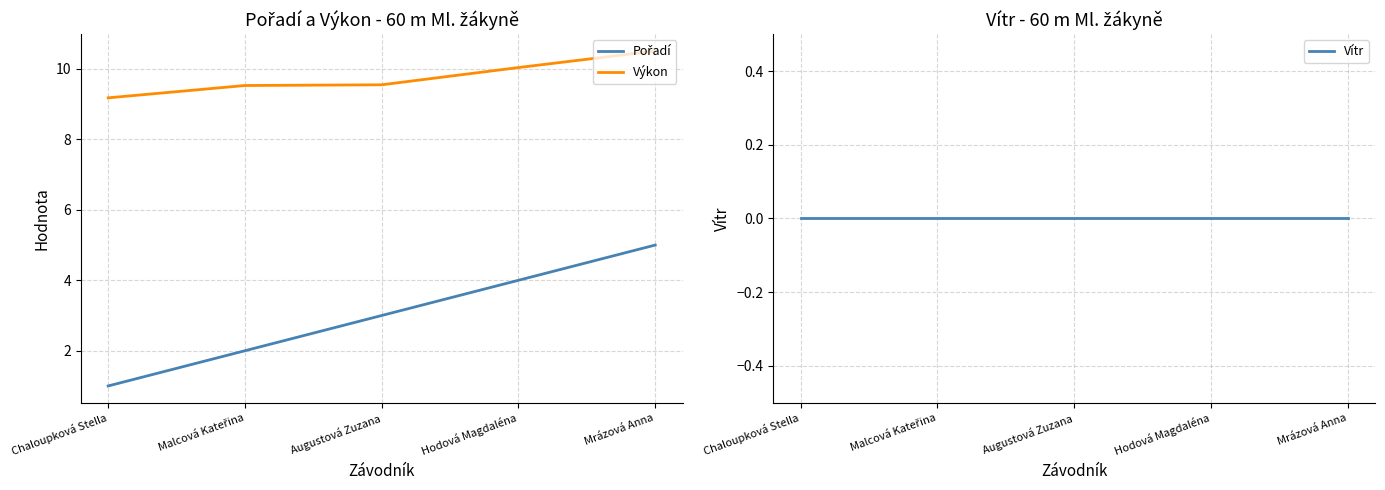

Is the value of Výkon at Mrázová Anna greater than the value of Pořadí at Augustová Zuzana?

Yes